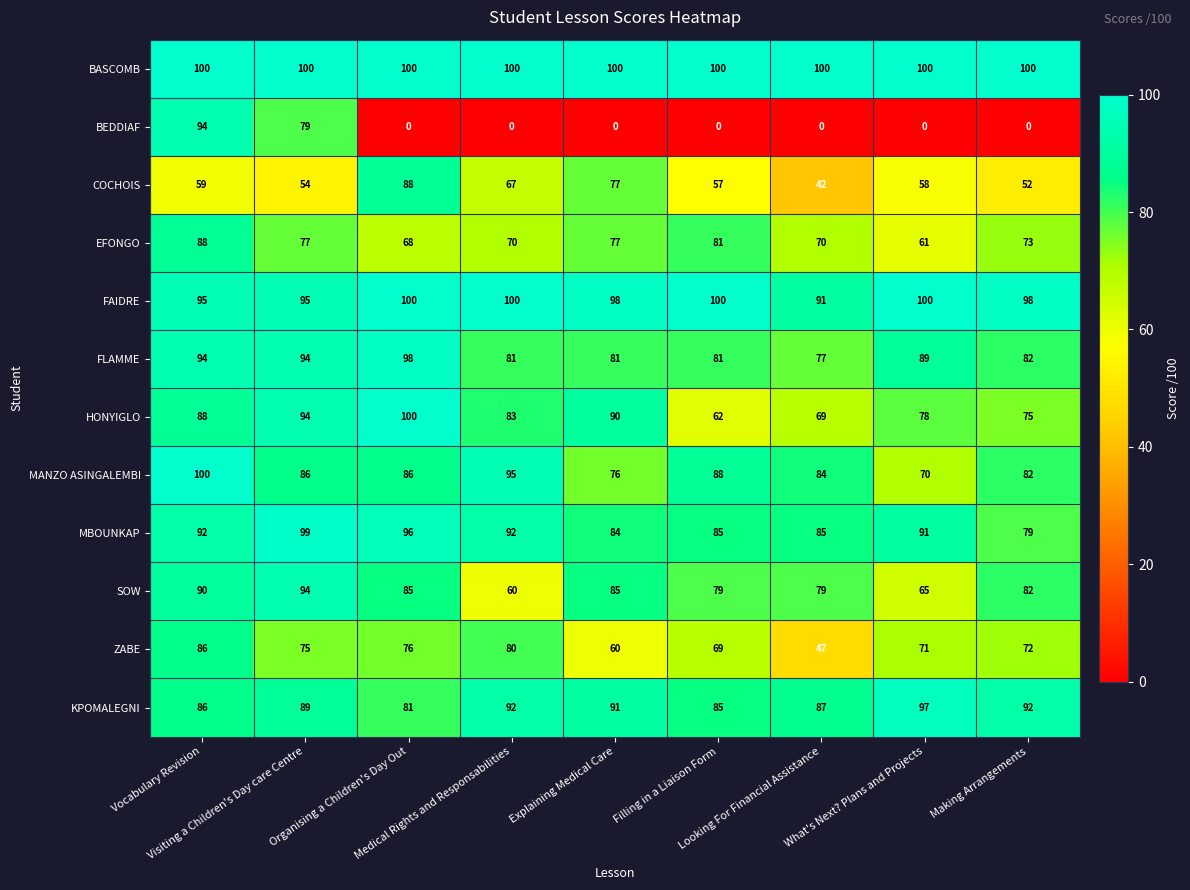

Which series has the largest total across all categories?

BASCOMB